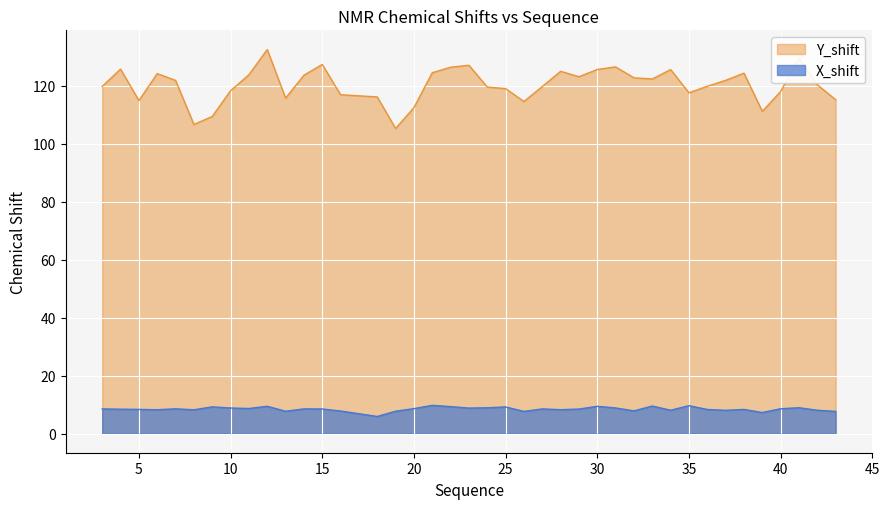

What is the greatest value displayed?

132.6